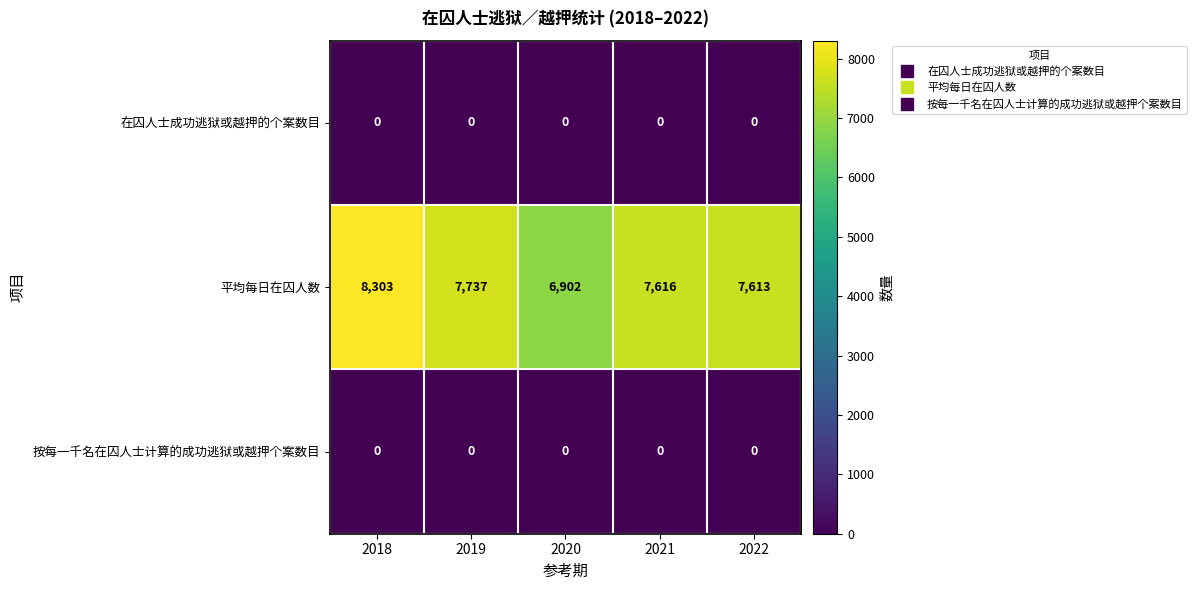

Count the number of categories in the chart.

5